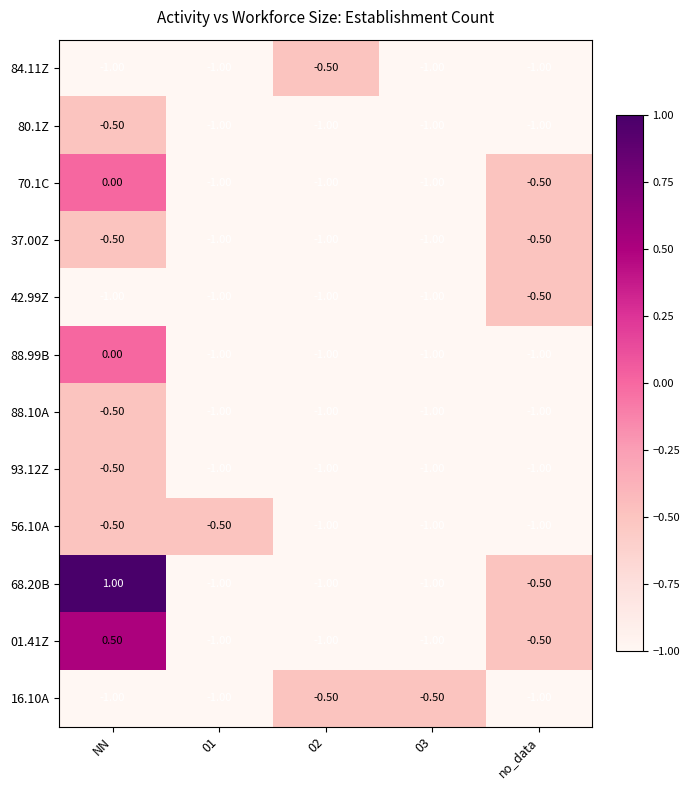

At which category does the chart reach its peak across all series?

NN